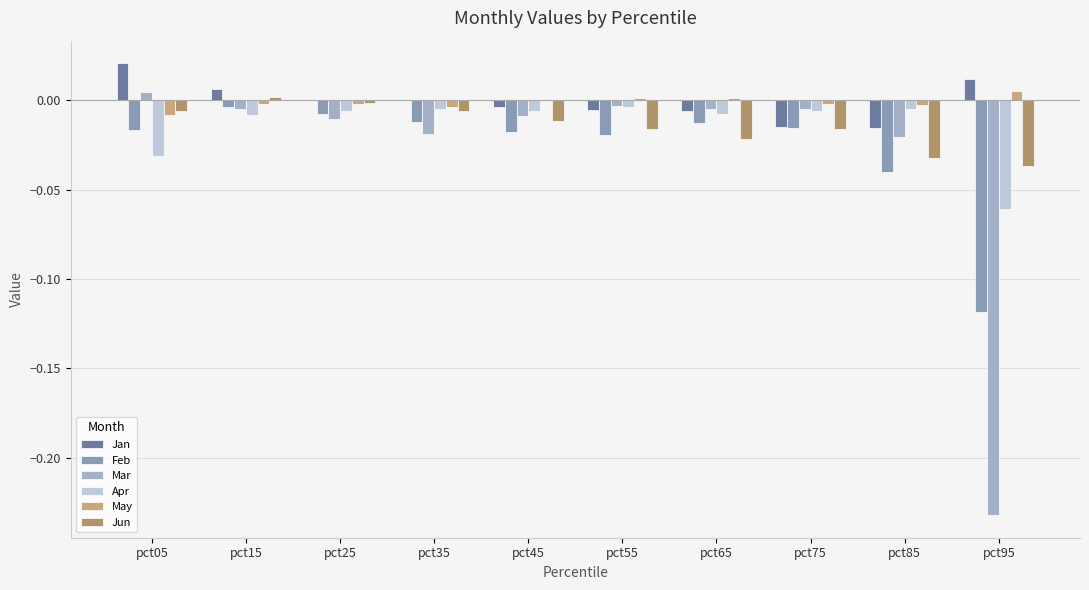

How many groups of bars are there?

10